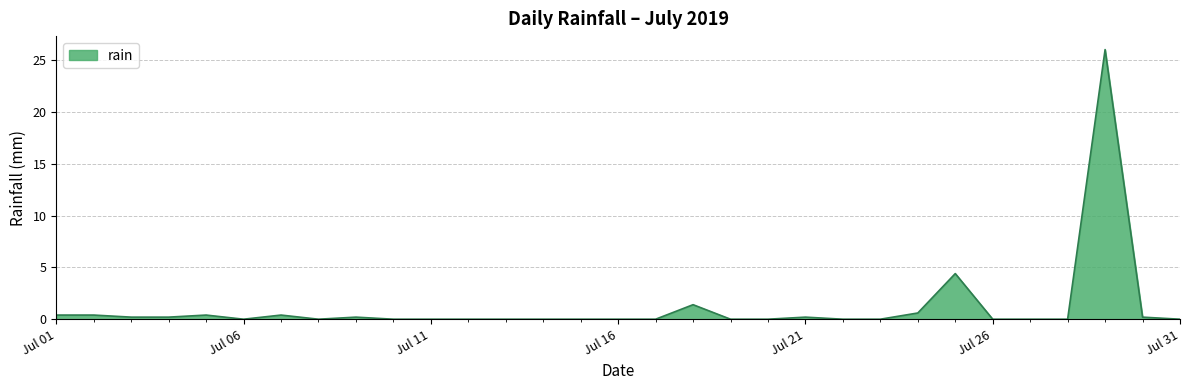

What is the greatest value displayed?

26.0